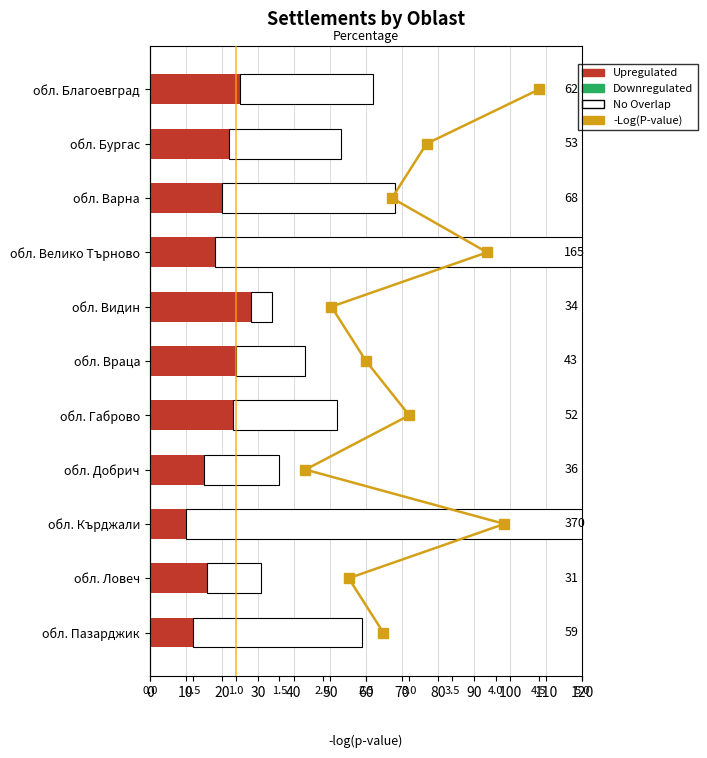

Is the value of -Log(P-value) at 40 greater than the value of Upregulated at 60?

No